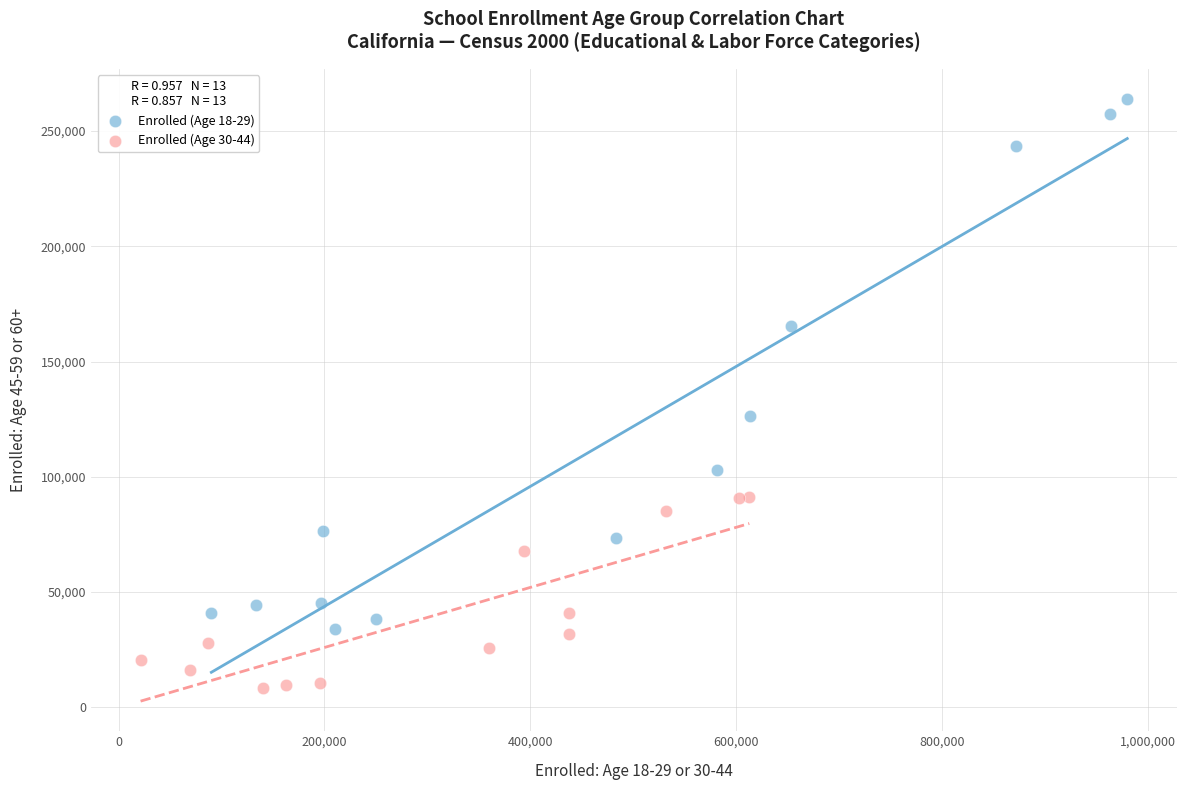

Which series contains the highest Y value?

Enrolled (Age 18-29)